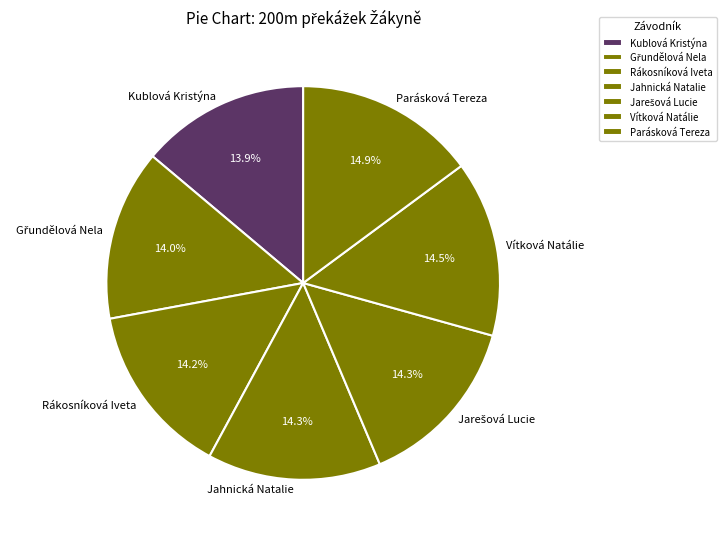

Is there a majority slice in this chart?

No